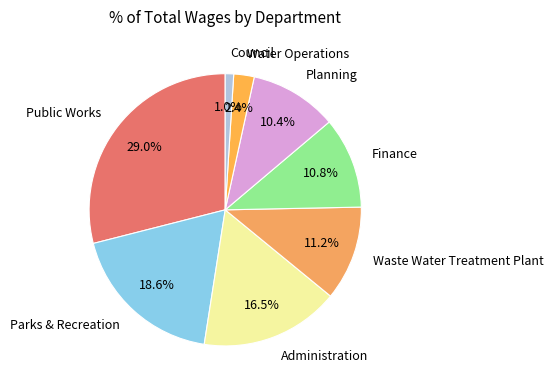

How many segments does this pie chart have?

8